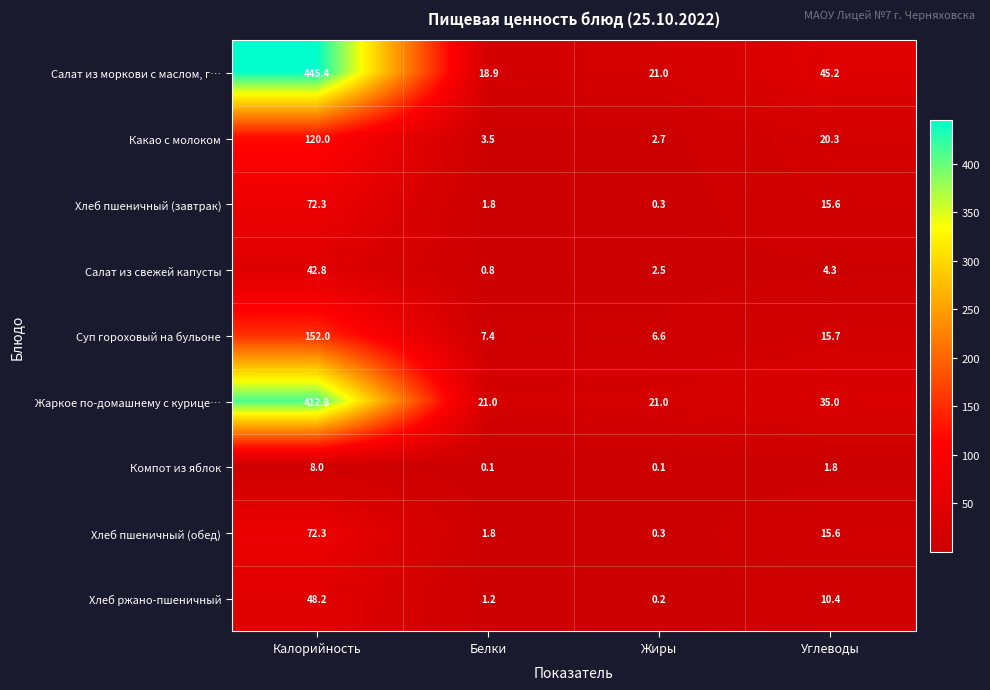

The Салат из свежей капусты series shows 4.3 at Углеводы. True or false?

True